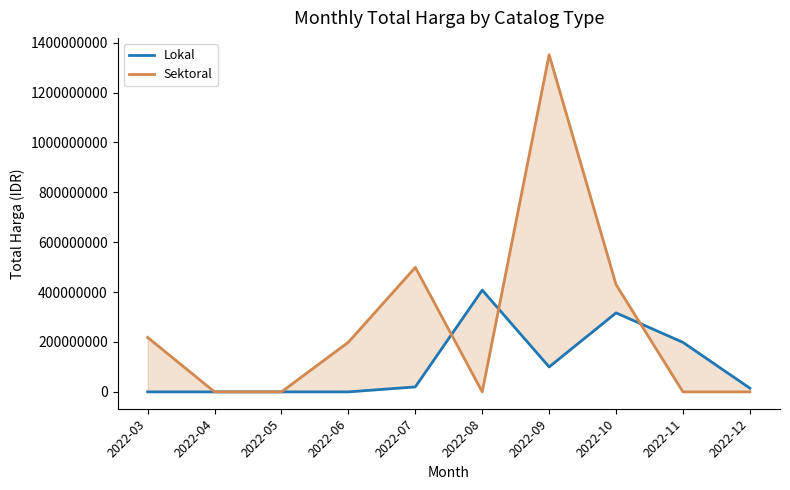

Reading left to right, extract all data points from this chart.

Lokal: 0	0	0	0	19950000	408075000	100000000	316748000	198498000	14750000
Sektoral: 218326445	0	0	199200000	499300000	0	1351682000	430118150	0	0